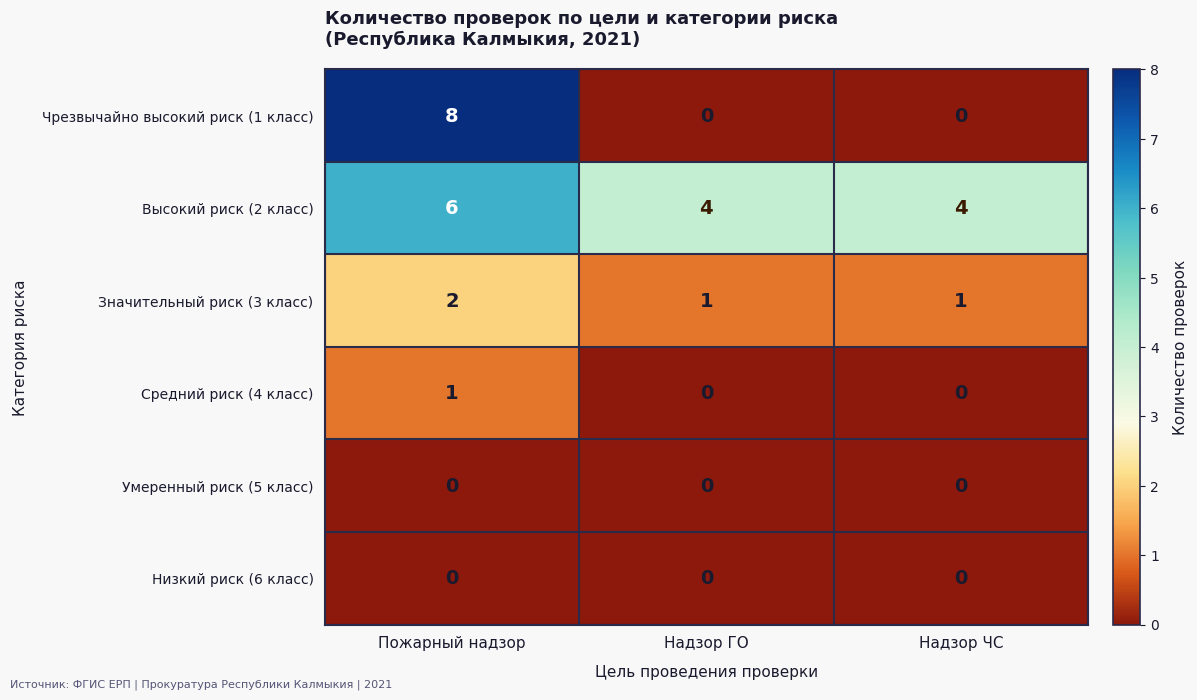

What is the approximate value of Высокий риск (2 класс) at Надзор ГО?

4